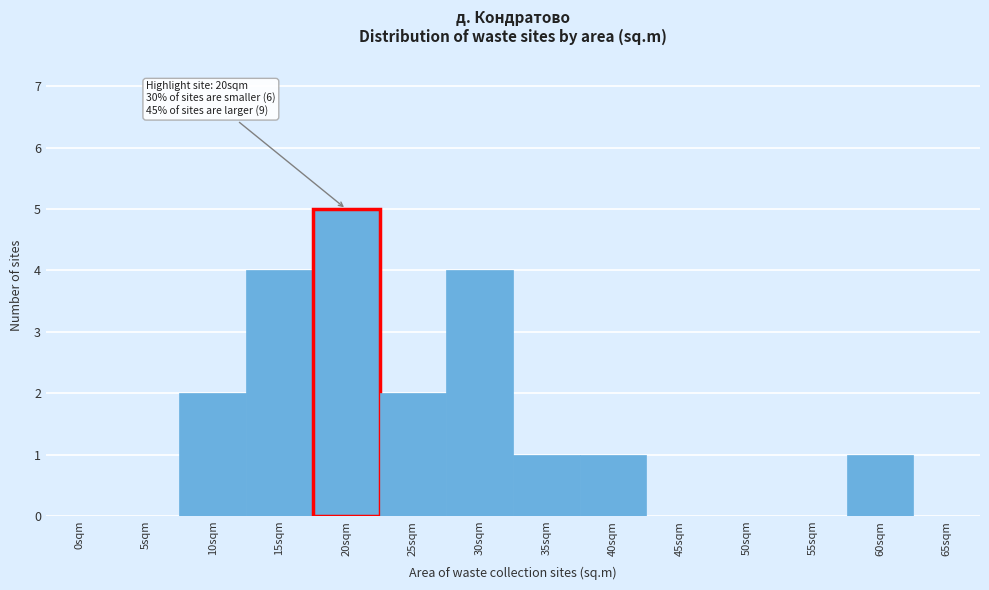

Reading right to left, transcribe all the data shown in this chart.

65sqm=0	60sqm=1	55sqm=0	50sqm=0	45sqm=0	40sqm=1	35sqm=1	30sqm=4	25sqm=2	20sqm=5	15sqm=4	10sqm=2	5sqm=0	0sqm=0